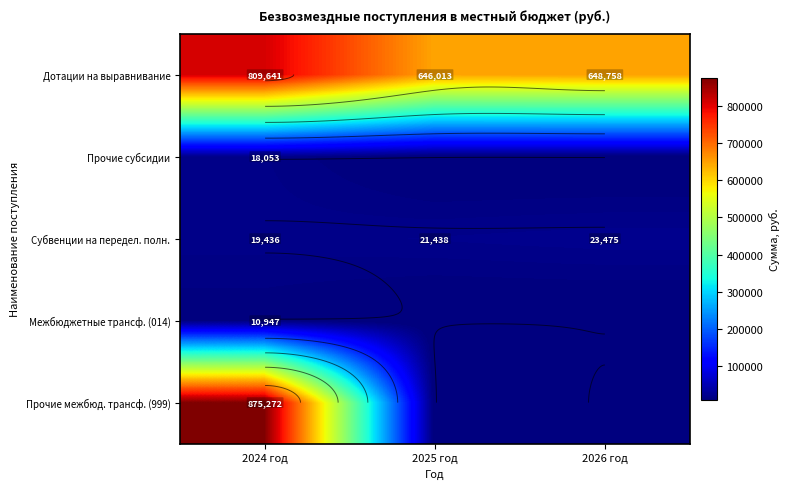

Which has a higher value, 2024 год or 2025 год?

2024 год